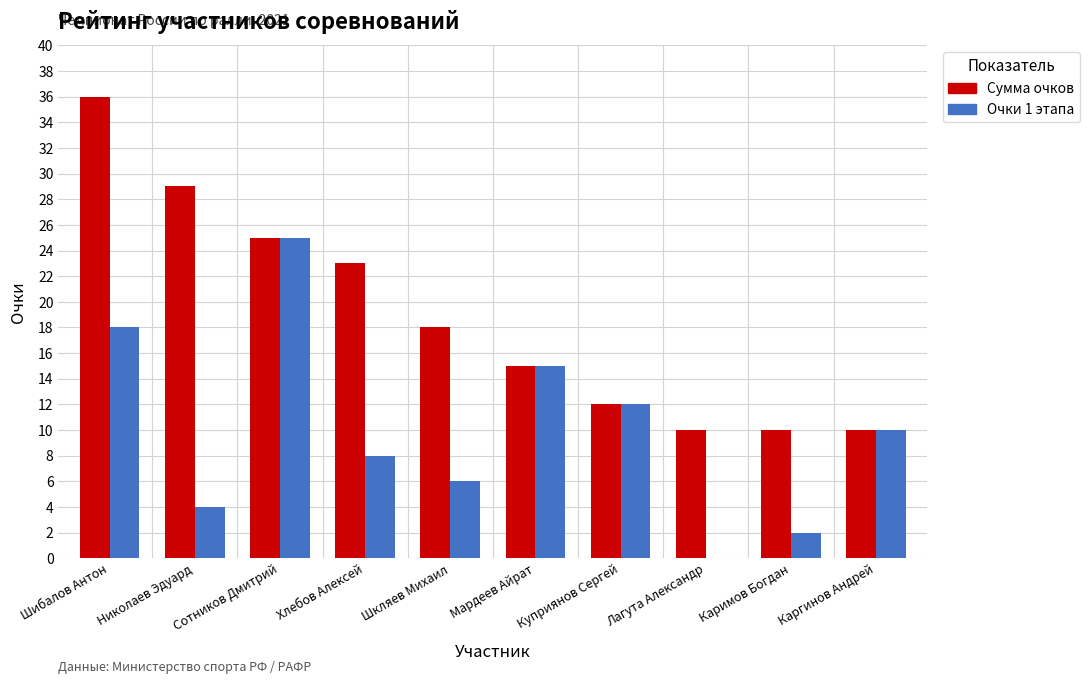

Which series has the largest total across all categories?

Сумма очков